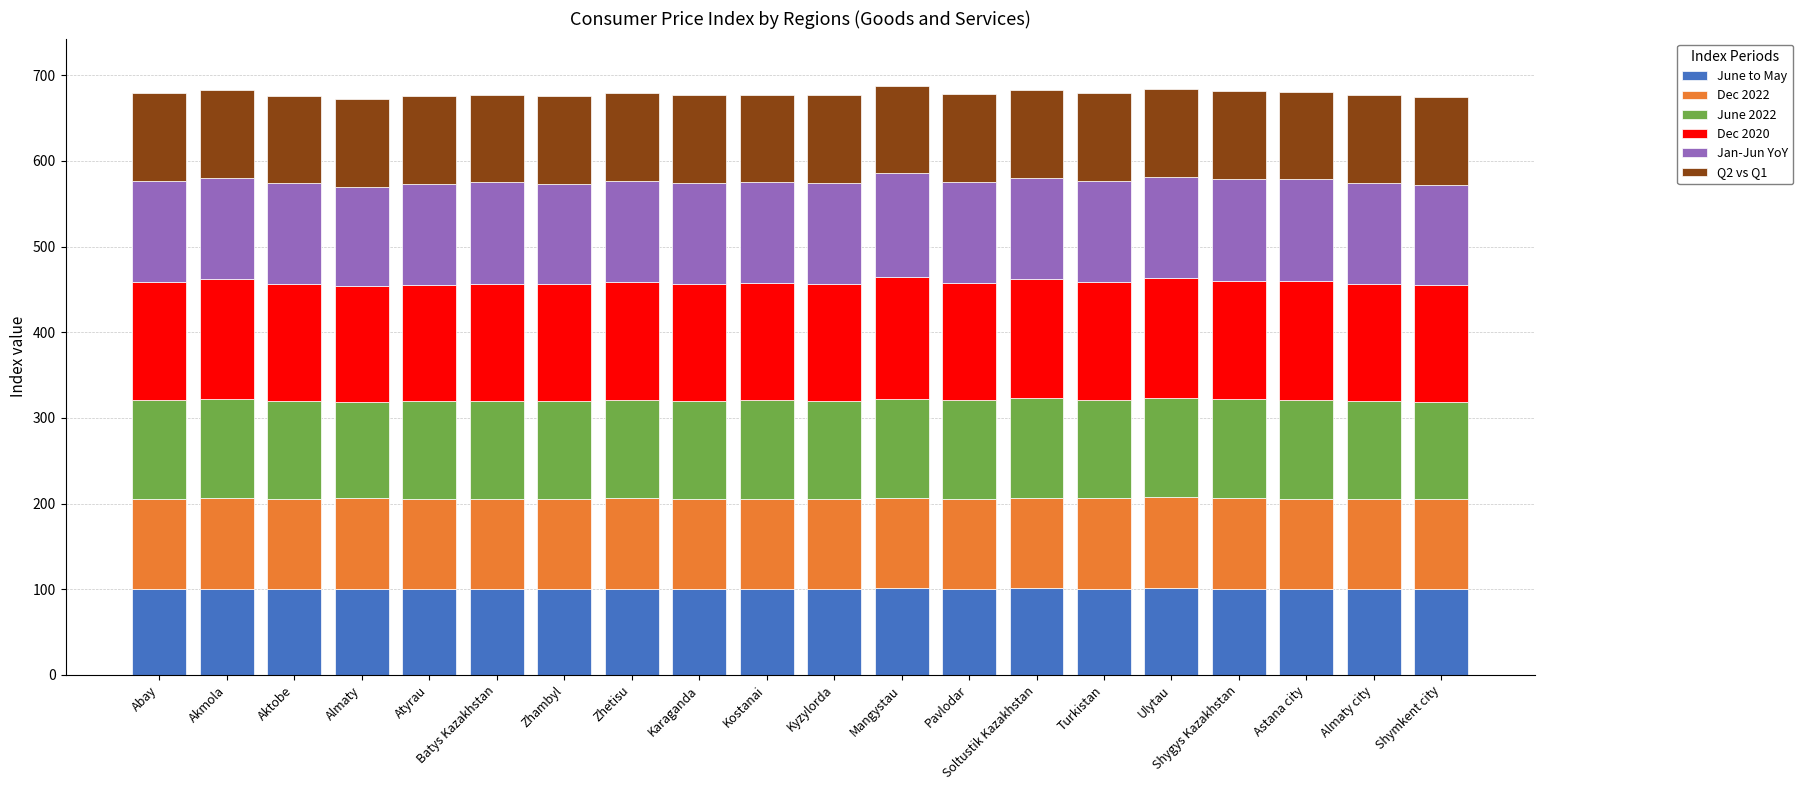

What is the total value across all series at Ulytau?

684.4